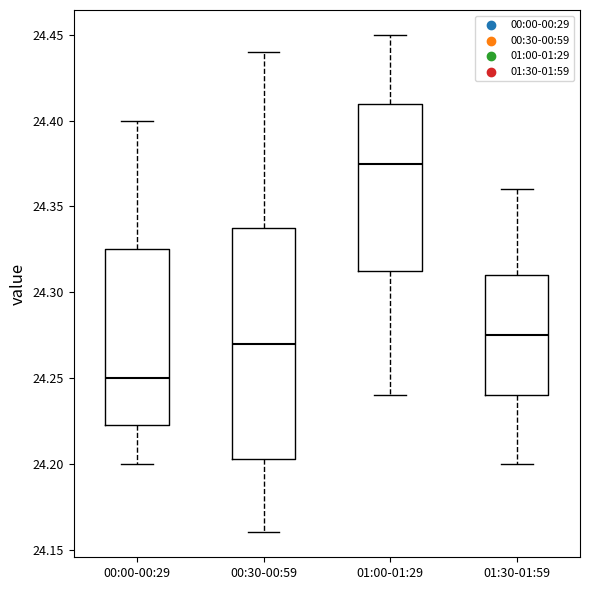

Where does the upper whisker of the box for 00:00-00:29 end on the y-axis? The values are not printed on the chart, so give them approximately, as read against the axis.

24.400